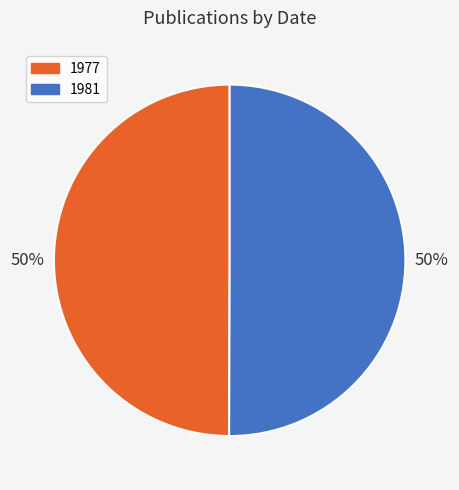

Combined, do 1981 and 1977 account for over 50%?

Yes